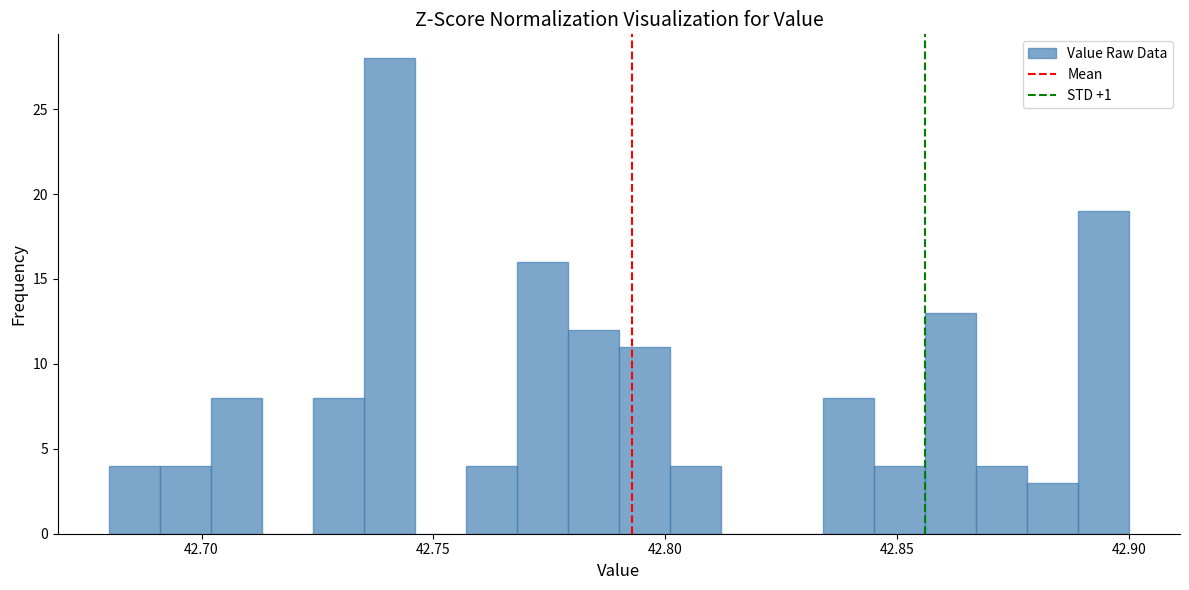

Around what value on the x-axis is the tallest bar? Give the approximate position of its centre, as read against the axis.

42.740